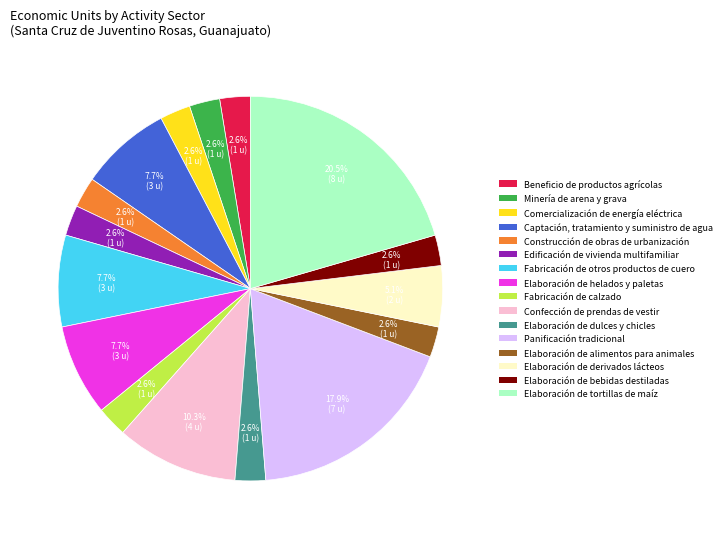

Does any single category account for the majority?

No